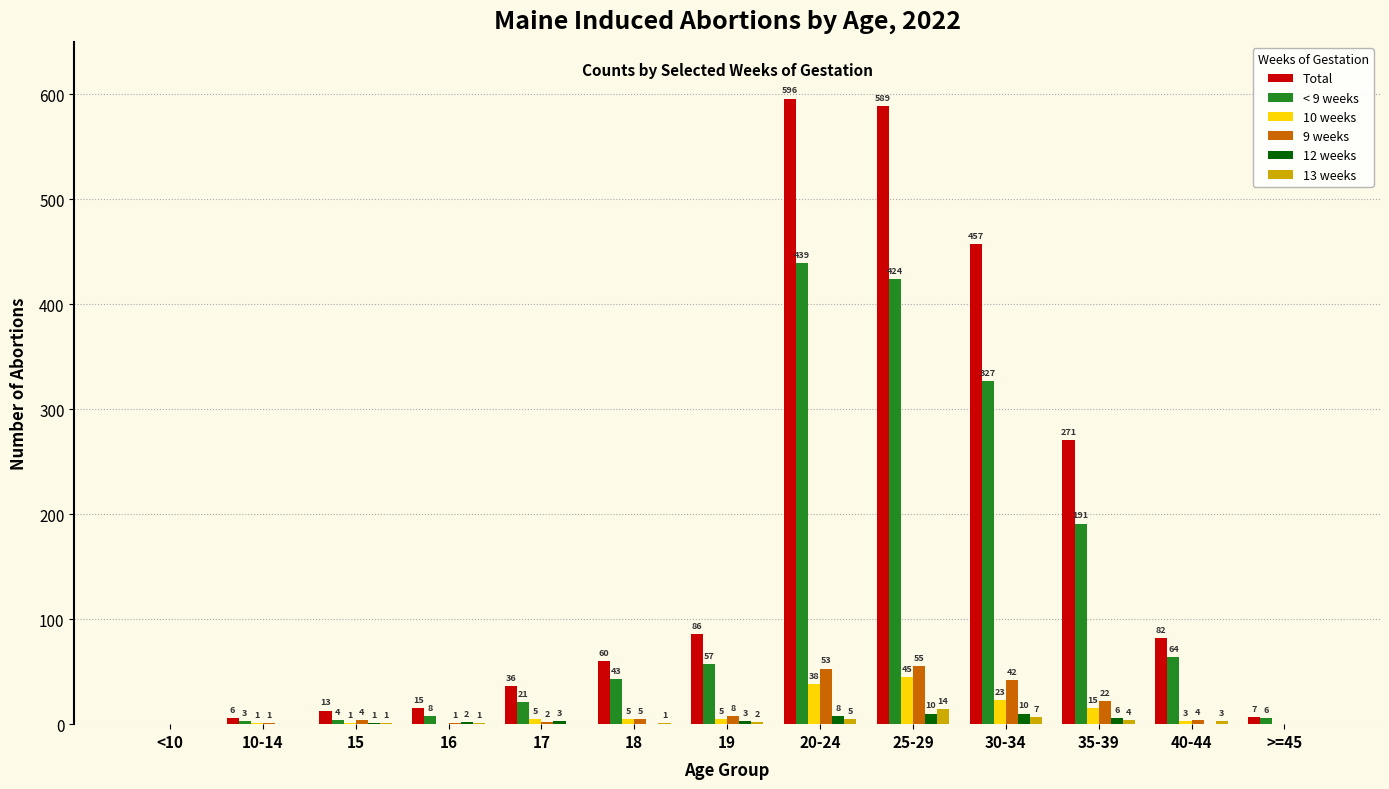

Between <10 and 10-14, which series saw the biggest shift?

Total